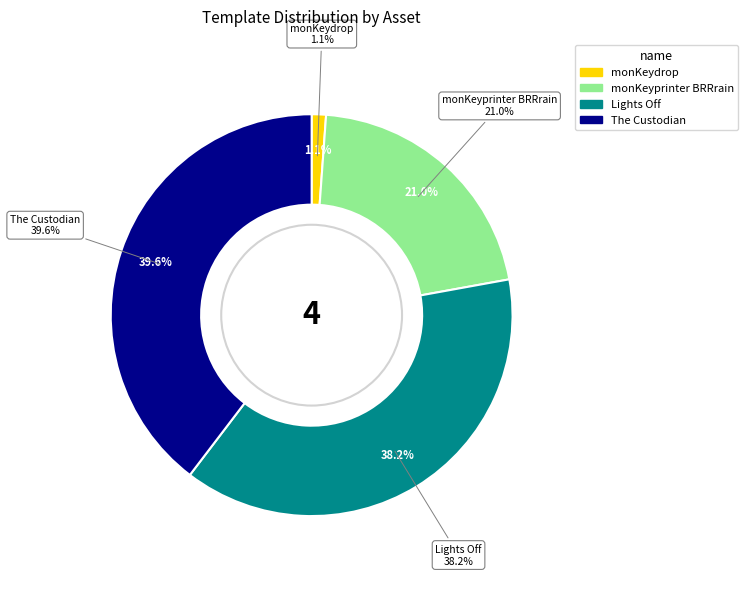

What is the largest slice in the pie chart?

The Custodian